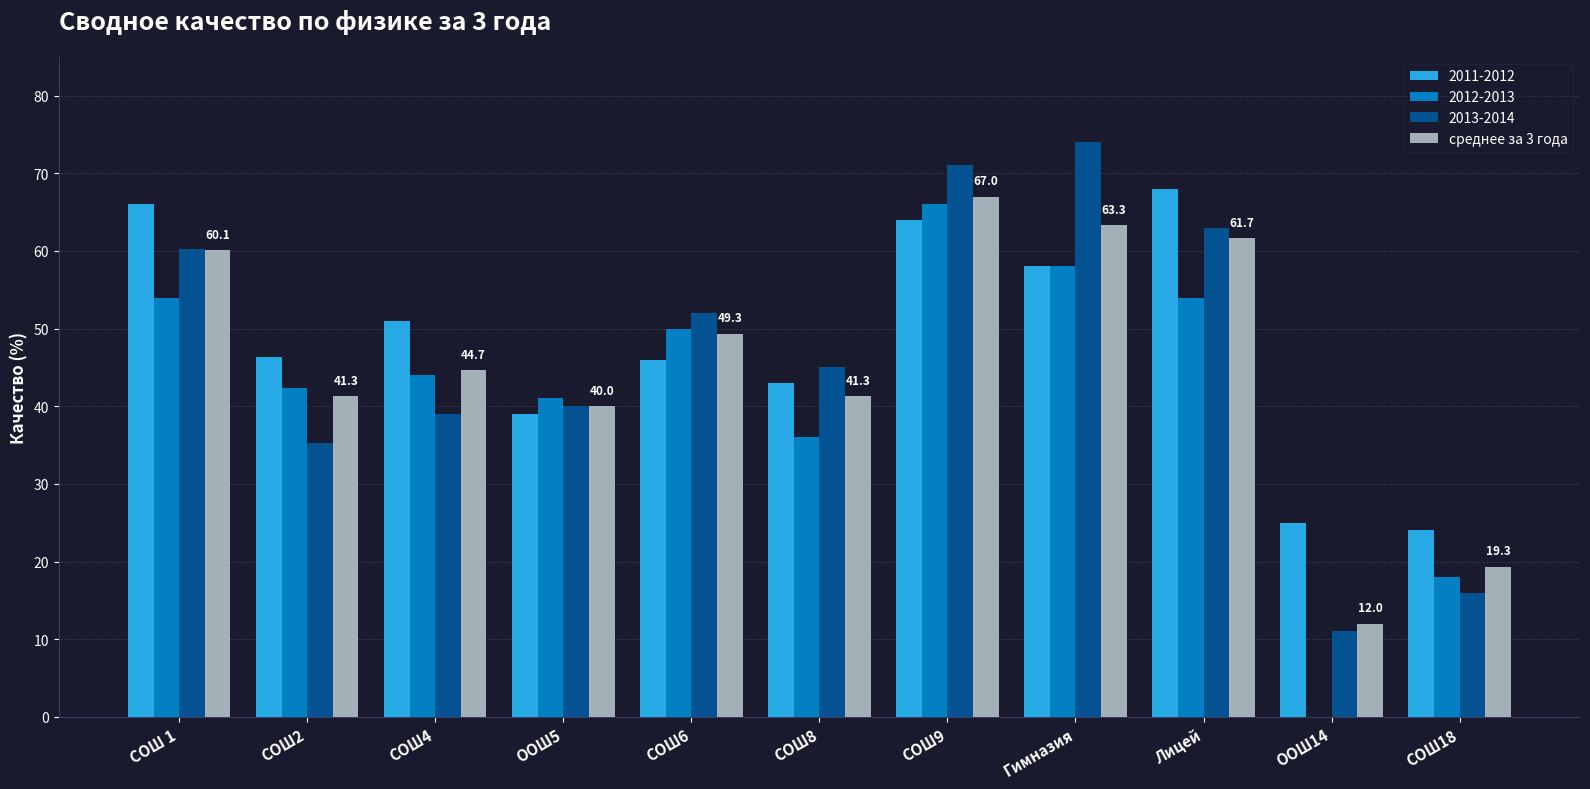

What is the sum of all 2011-2012 values?

530.3